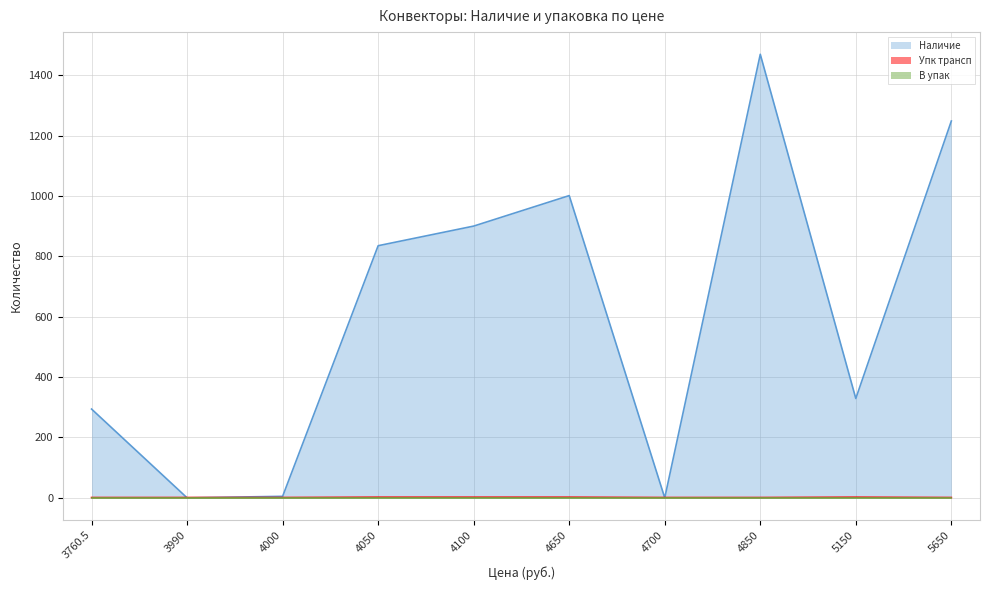

What is the maximum value shown in the chart?

1469